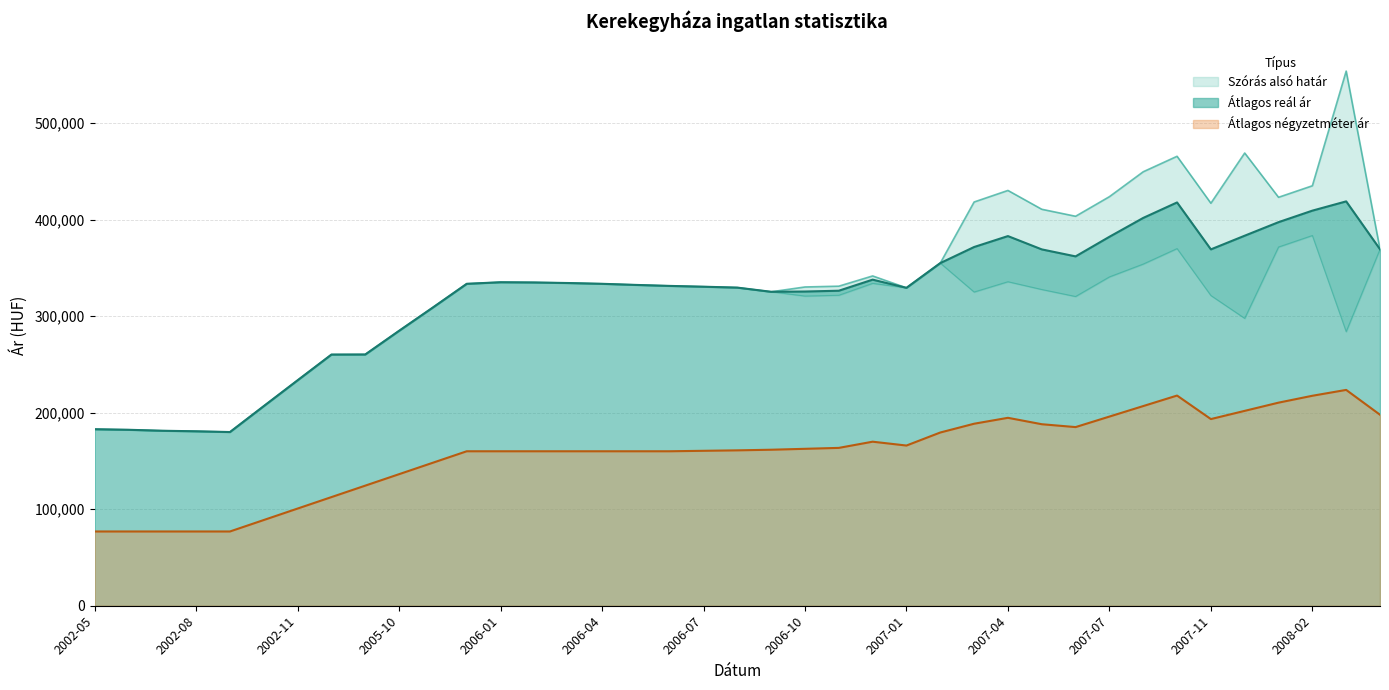

Rank the categories by Átlagos reál ár value from lowest to highest.

2002-09, 2002-08, 2002-07, 2002-06, 2002-05, 2002-10, 2002-11, 2002-12, 2005-09, 2005-10, 2005-11, 2006-09, 2006-10, 2006-11, 2007-01, 2006-08, 2006-07, 2006-06, 2006-05, 2005-12, 2006-04, 2006-03, 2006-02, 2006-01, 2006-12, 2007-02, 2007-06, 2007-05, 2007-11, 2008-04, 2007-03, 2007-07, 2007-04, 2007-12, 2008-01, 2007-08, 2008-02, 2007-10, 2008-03